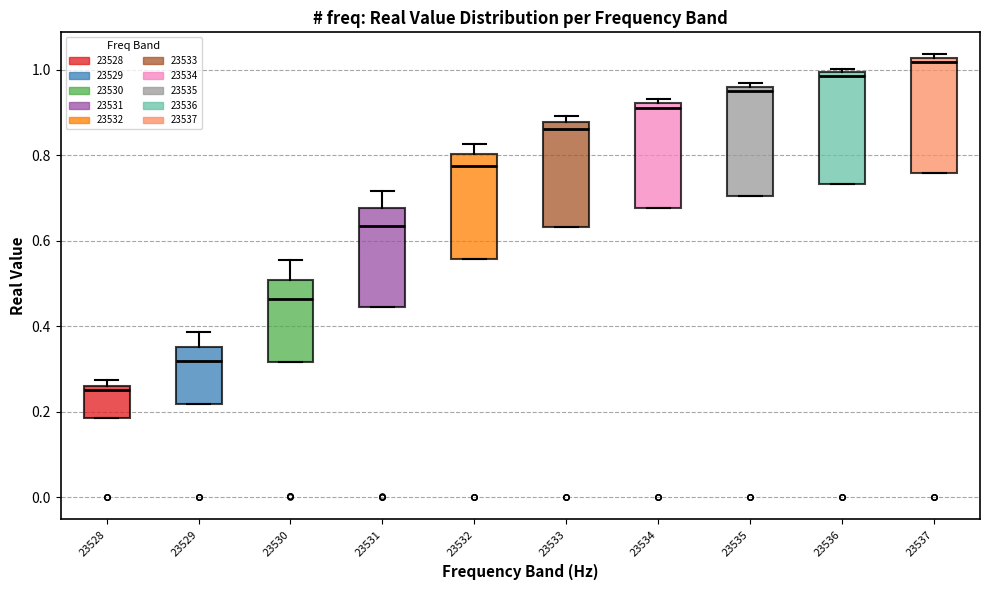

Reading left to right, transcribe this box plot: for each box, give where its median line is, the range the box spans, and where its two whiskers end, as read against the y-axis. The values are not printed on the chart, so give them approximately, as read against the axis.

23528: median 0.26 (just below the box's upper edge), box 0.18 to 0.26, whiskers 0.18 to 0.28
23529: median 0.32, box 0.22 to 0.36, whiskers 0.22 to 0.38
23530: median 0.46, box 0.32 to 0.50, whiskers 0.32 to 0.56
23531: median 0.64, box 0.44 to 0.68, whiskers 0.44 to 0.72
23532: median 0.78, box 0.56 to 0.80, whiskers 0.56 to 0.82
23533: median 0.86, box 0.64 to 0.88, whiskers 0.64 to 0.90
23534: median 0.92 (just below the box's upper edge), box 0.68 to 0.92, whiskers 0.68 to 0.94
23535: median 0.96 (just below the box's upper edge), box 0.70 to 0.96, whiskers 0.70 to 0.96 (just above the box's upper edge)
23536: median 0.98, box 0.74 to 1.00, whiskers 0.74 to 1.00 (just above the box's upper edge)
23537: median 1.02 (just below the box's upper edge), box 0.76 to 1.02, whiskers 0.76 to 1.04